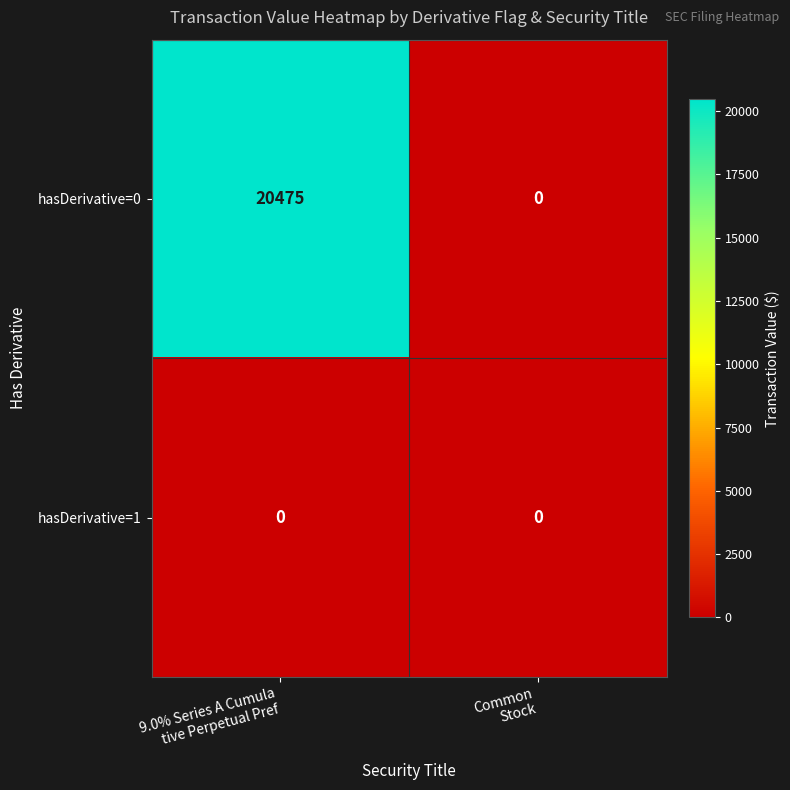

Which category has the highest value across all series?

9.0% Series A Cumula
tive Perpetual Pref